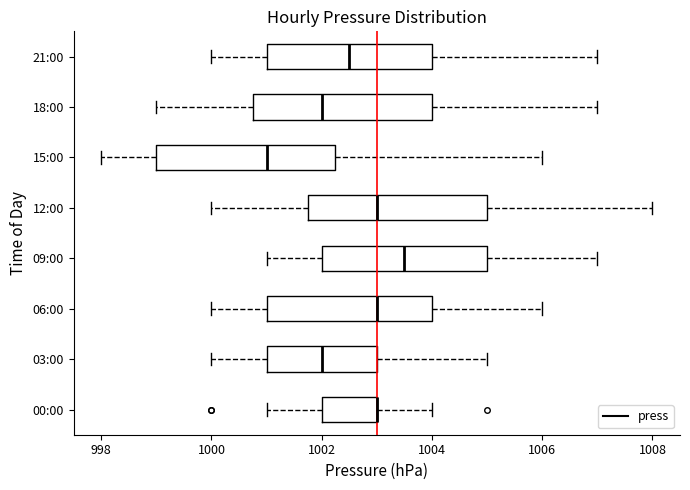

Reading bottom to top, transcribe this box plot: for each box, give where its median line is, the range the box spans, and where its two whiskers end, as read against the x-axis. The values are not printed on the chart, so give them approximately, as read against the axis.

00:00: median 1003.0 (drawn on the box's right edge), box 1002.0 to 1003.0, whiskers 1001.0 to 1004.0
03:00: median 1002.0, box 1001.0 to 1003.0, whiskers 1000.0 to 1005.0
06:00: median 1003.0, box 1001.0 to 1004.0, whiskers 1000.0 to 1006.0
09:00: median 1003.6, box 1002.0 to 1005.0, whiskers 1001.0 to 1007.0
12:00: median 1003.0, box 1001.8 to 1005.0, whiskers 1000.0 to 1008.0
15:00: median 1001.0, box 999.0 to 1002.2, whiskers 998.0 to 1006.0
18:00: median 1002.0, box 1000.8 to 1004.0, whiskers 999.0 to 1007.0
21:00: median 1002.6, box 1001.0 to 1004.0, whiskers 1000.0 to 1007.0